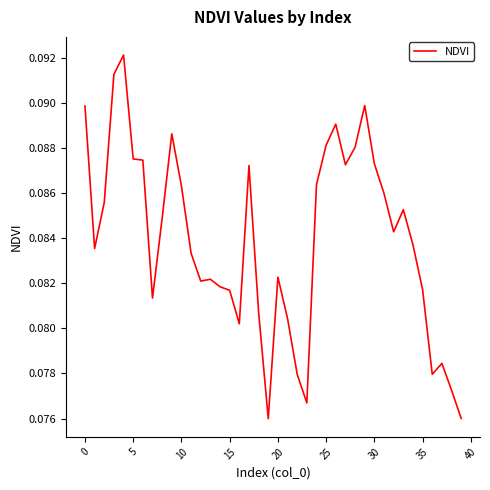

How many lines are shown in the chart?

1